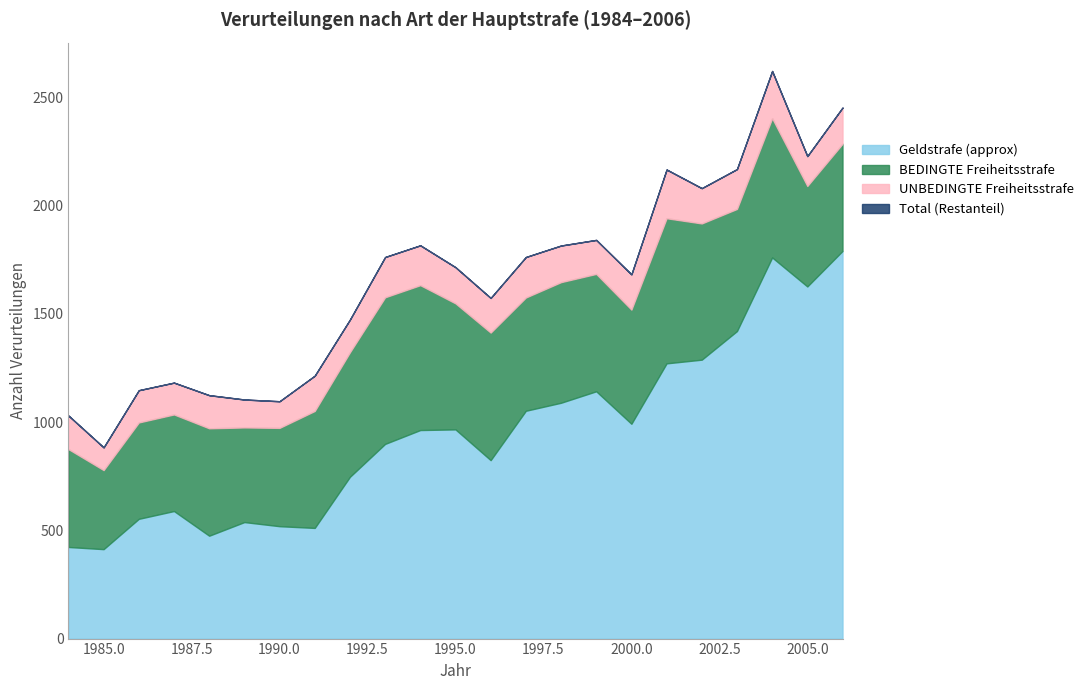

What is the average value of the Total series?

1649